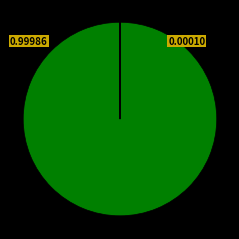

To the nearest percent, what is the average slice percentage?

14%